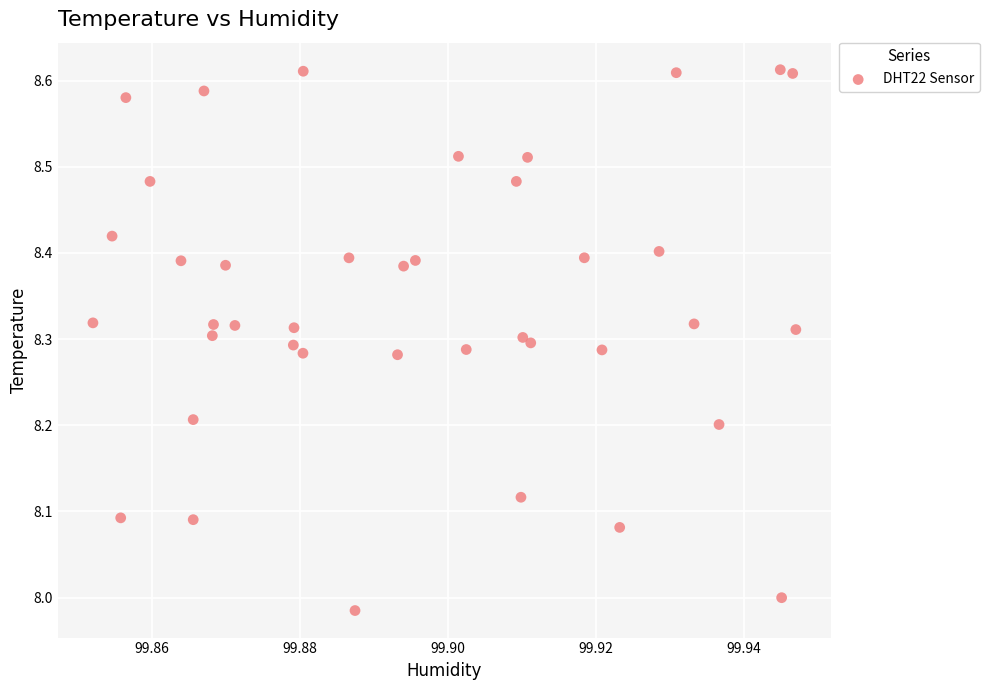

What is the range of Y values (max minus min)?

0.6